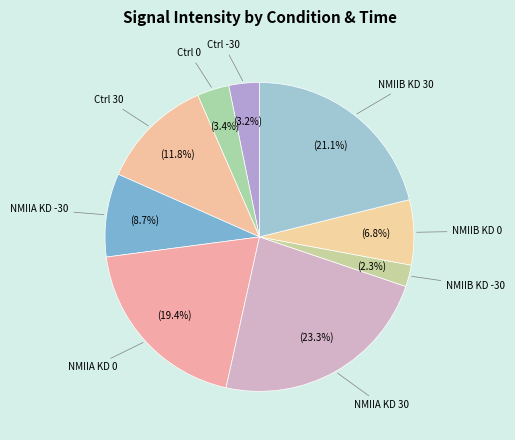

Combined, what portion of the pie is Ctrl 30 and NMIIB KD -30?

14.1%